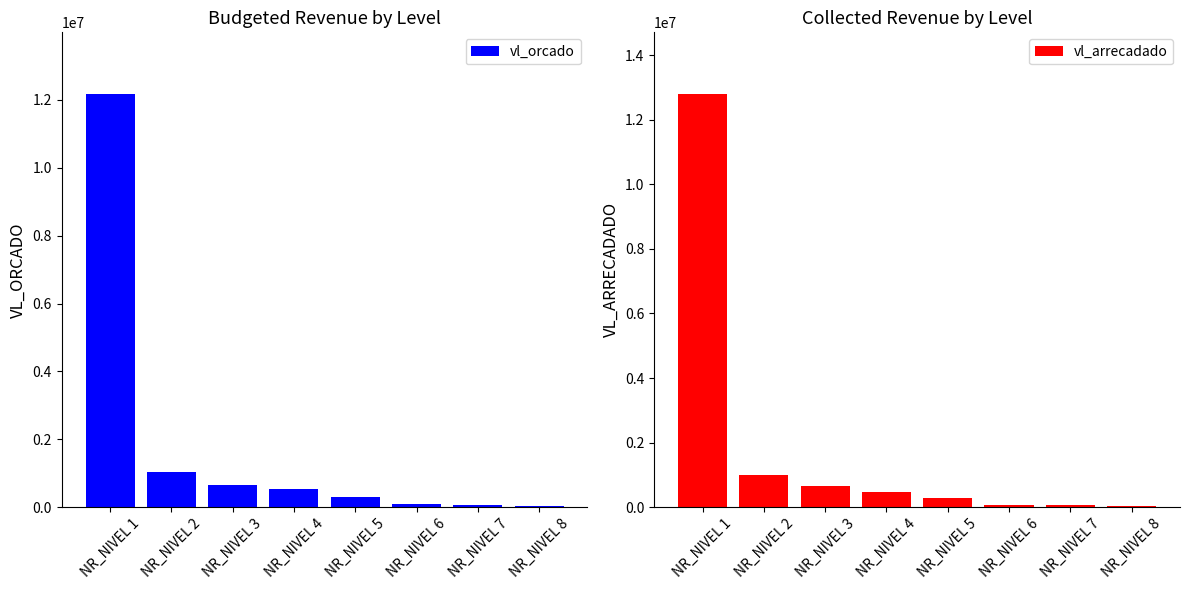

What is the value of the vl_arrecadado bar at the 7th from the left?

58371.1